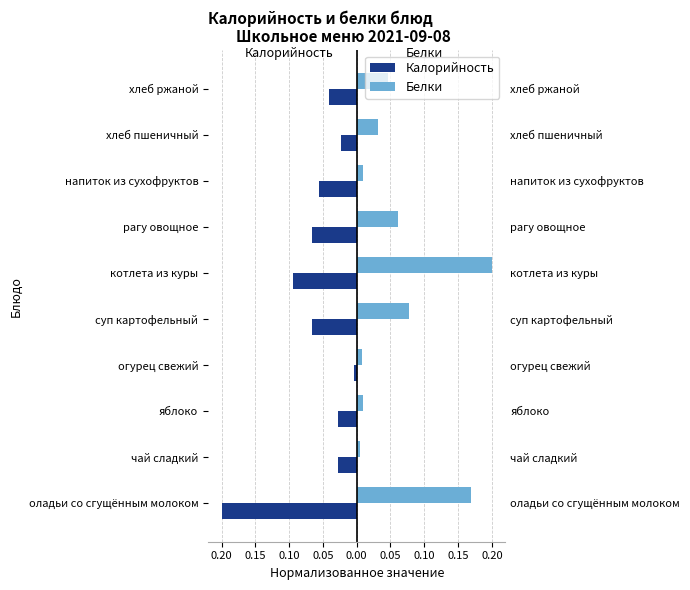

What is the sum of all Белки values?

0.6